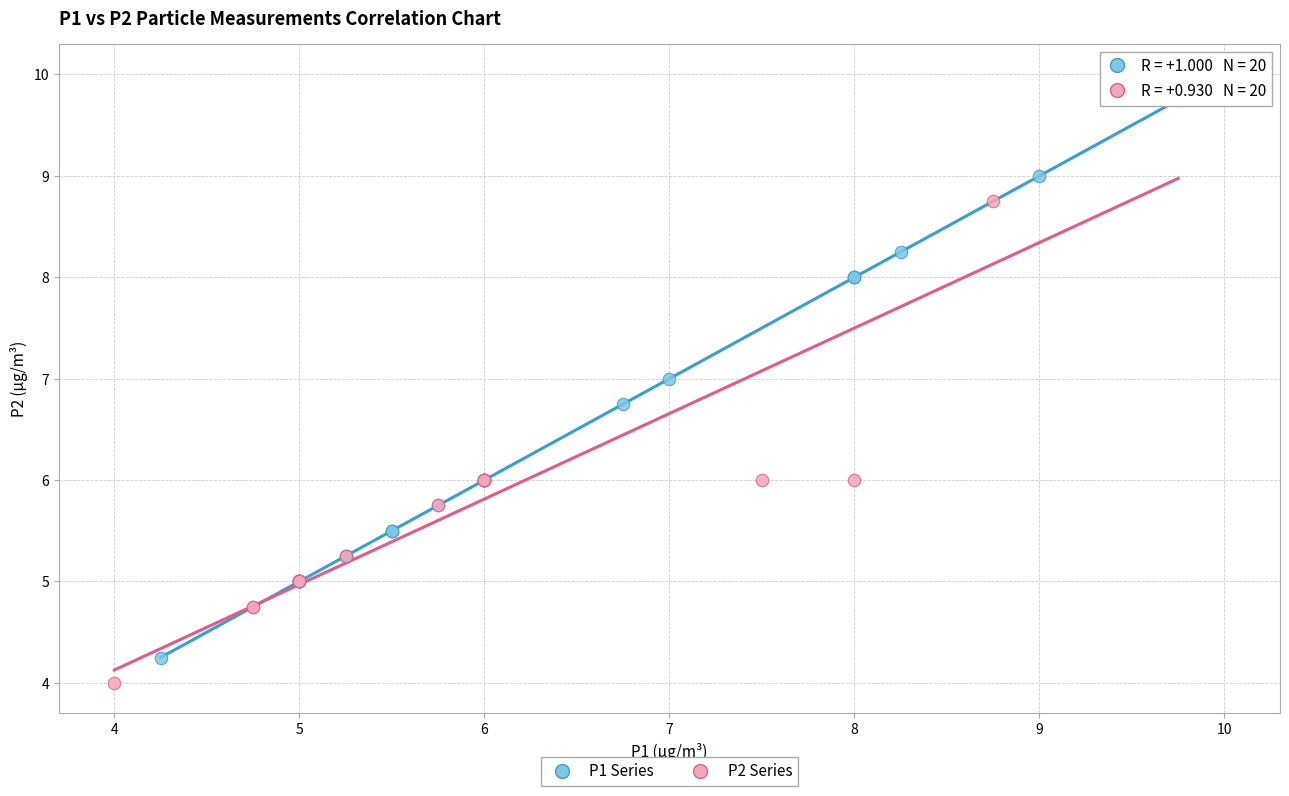

Which series contains the lowest Y value?

P2 Series